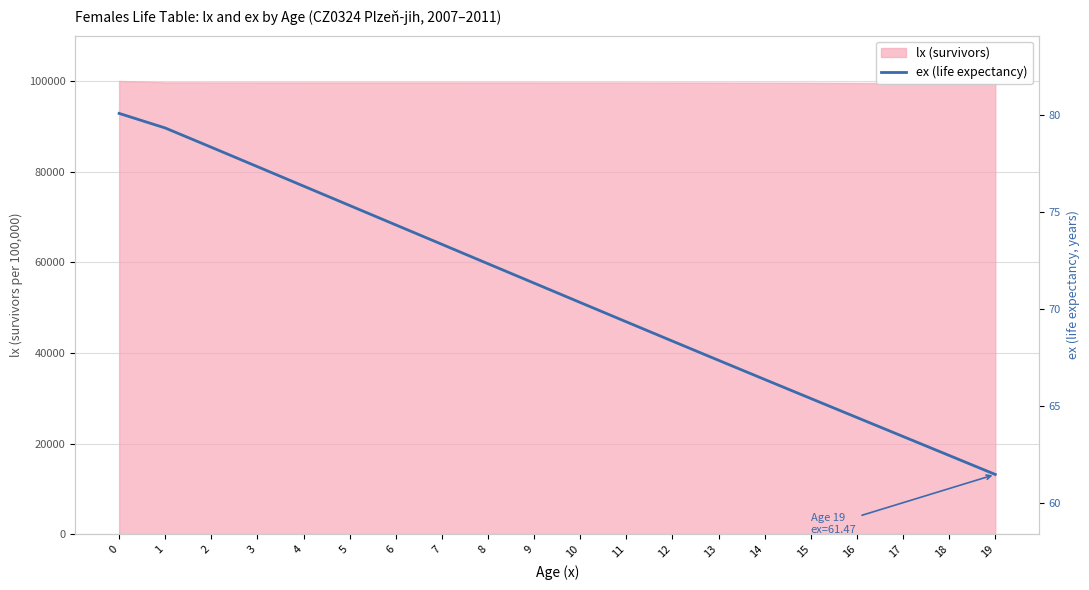

Reading right to left, what are all the values shown in this chart?

61.5	62.5	63.4	64.4	65.4	66.4	67.4	68.3	69.3	70.3	71.3	72.3	73.3	74.3	75.3	76.3	77.3	78.3	79.3	80.1